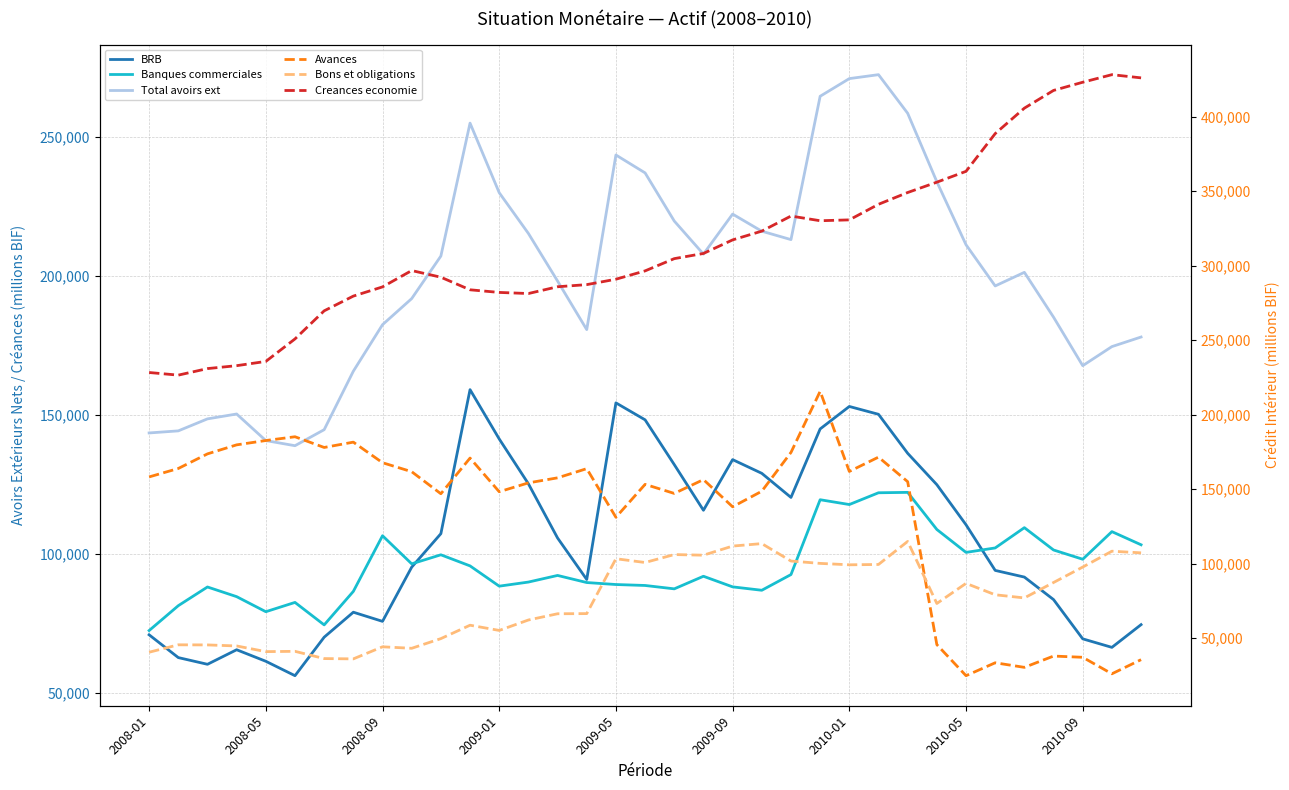

Which has a higher value, 30 or 14?

14